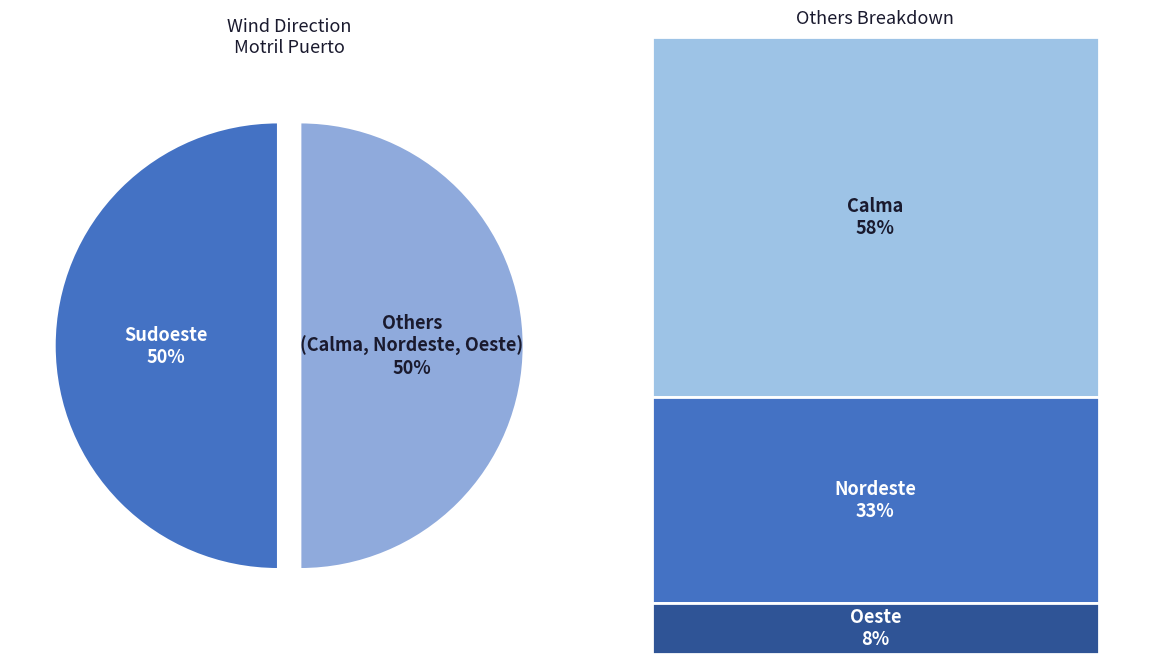

The Others slice represents 50% of the pie. True or false?

True